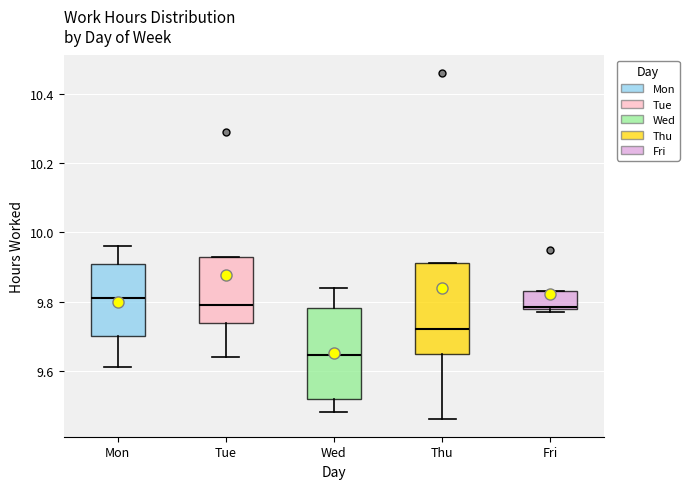

Reading left to right, read every box against the y-axis: the position of its median line, the range the box covers, and the ends of its whiskers. The values are not printed on the chart, so give them approximately, as read against the axis.

Mon: median 9.82, box 9.70 to 9.90, whiskers 9.62 to 9.96
Tue: median 9.80, box 9.74 to 9.94, whiskers 9.64 to 9.94
Wed: median 9.64, box 9.52 to 9.78, whiskers 9.48 to 9.84
Thu: median 9.72, box 9.64 to 9.92, whiskers 9.46 to 9.92
Fri: median 9.78 (just above the box's lower edge), box 9.78 to 9.84, whiskers 9.78 (just below the box's lower edge) to 9.84